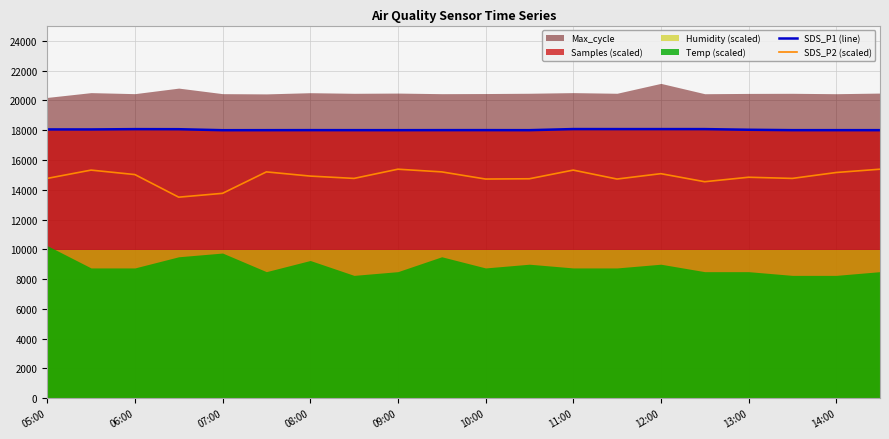

Is it true that SDS_P2 (scaled) equals 6330.9 at 11:00?

False